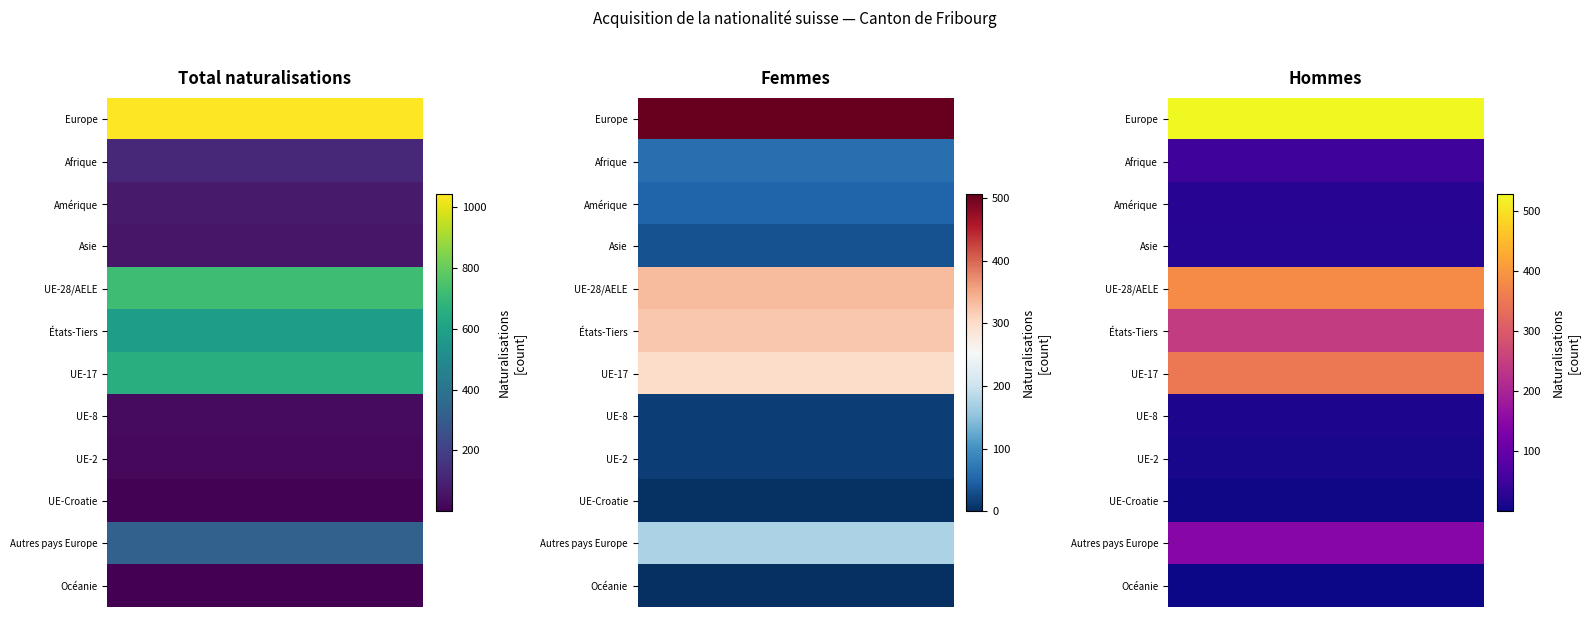

The value of UE-2 at Femmes is 14. True or false?

True